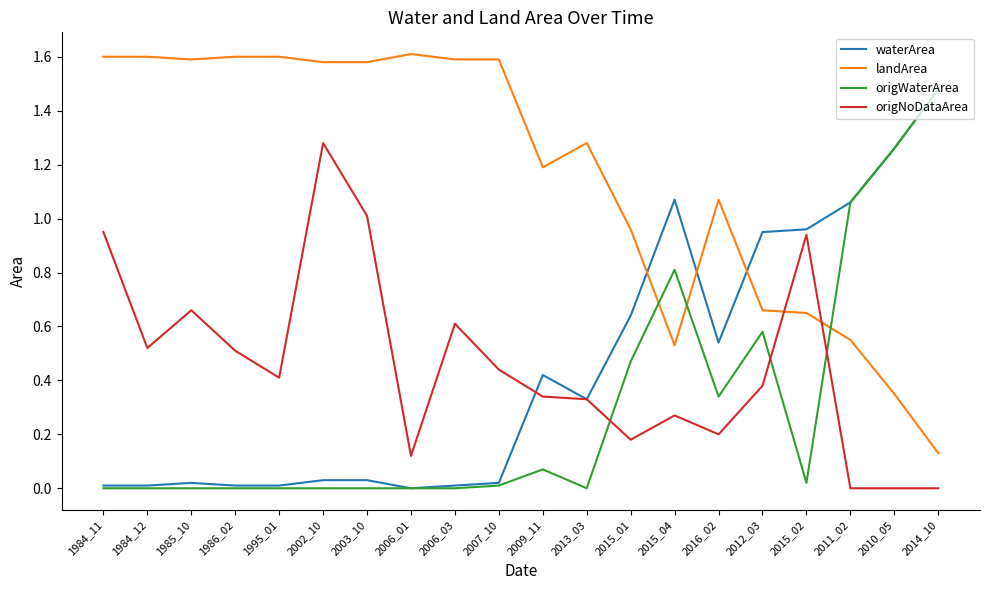

How many intersections are there between landArea and origNoDataArea?

2